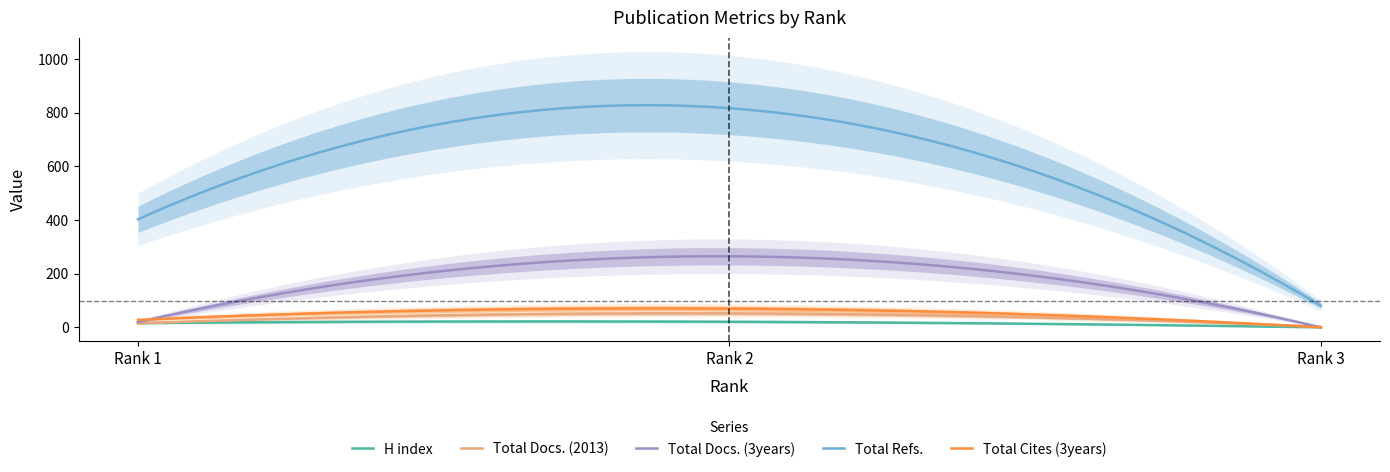

Which series has the largest range (max minus min)?

Total Refs.